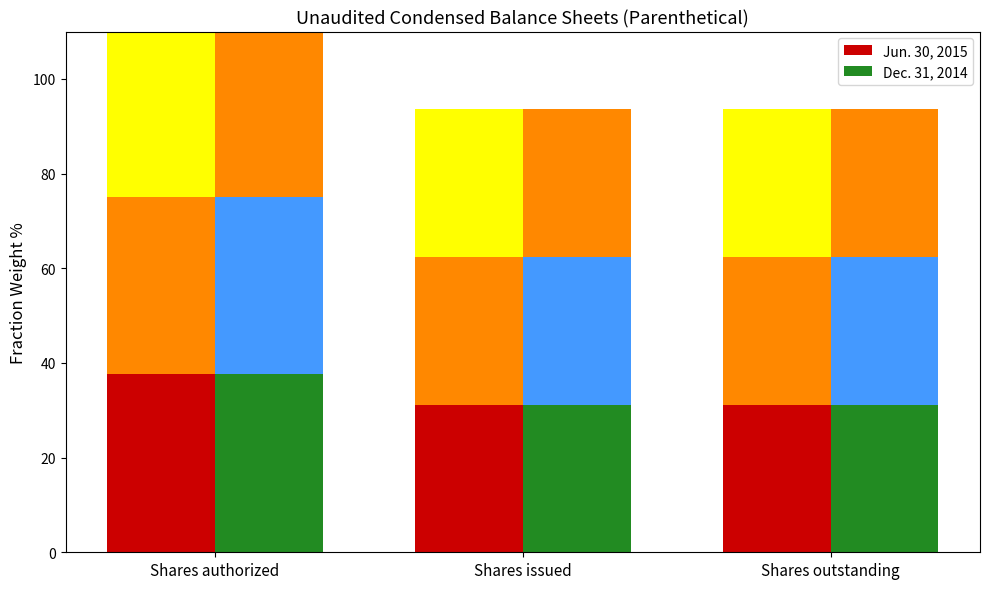

How many categories are shown in the chart?

3